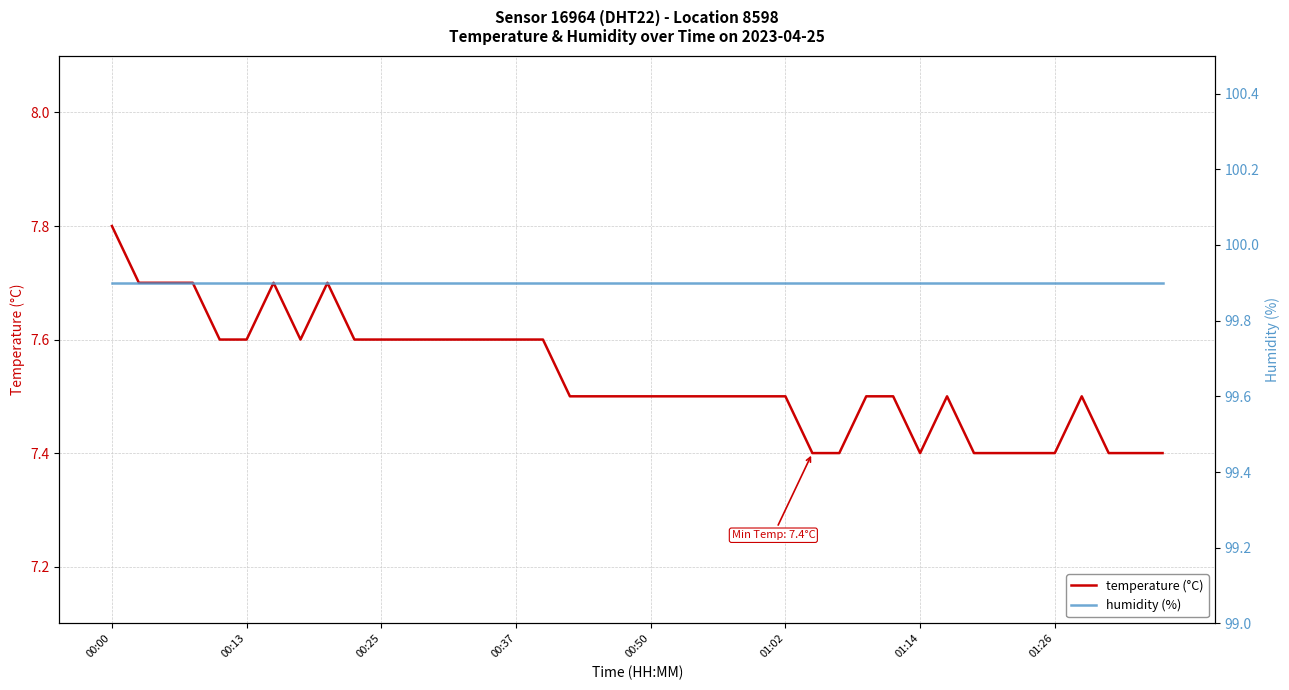

True or false: temperature (°C) and humidity (%) cross at least once.

False